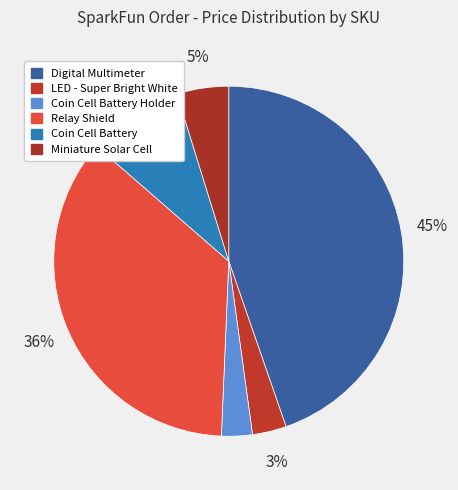

How many slices are in this pie chart?

6